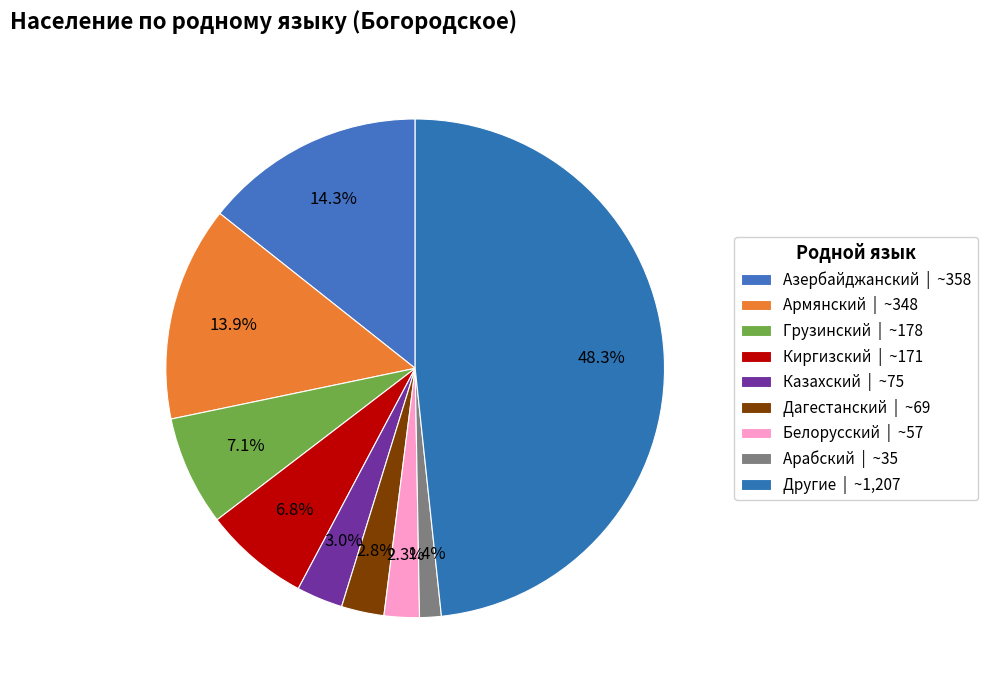

The Армянский slice represents 14% of the pie. True or false?

True